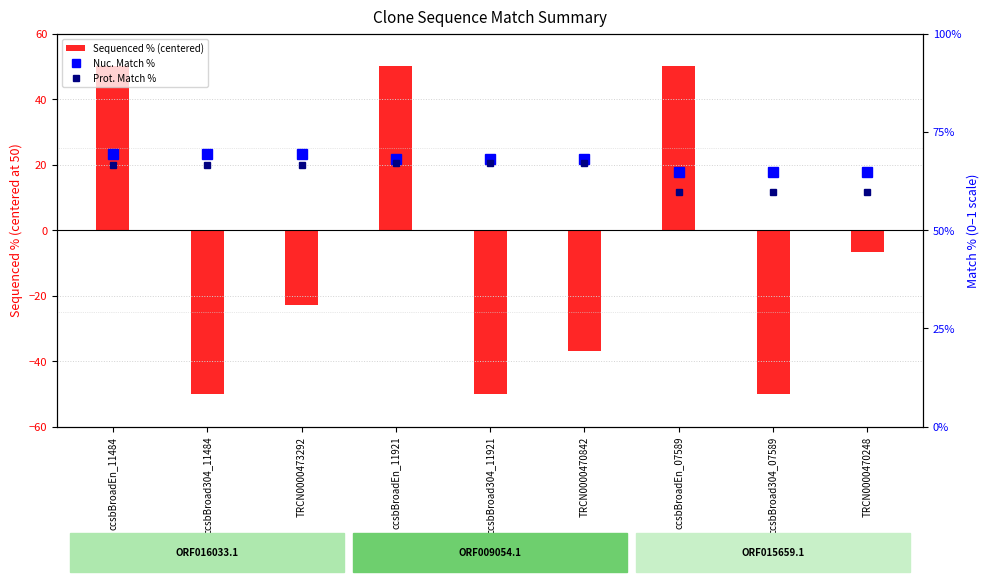

How many data points does each series have?

9